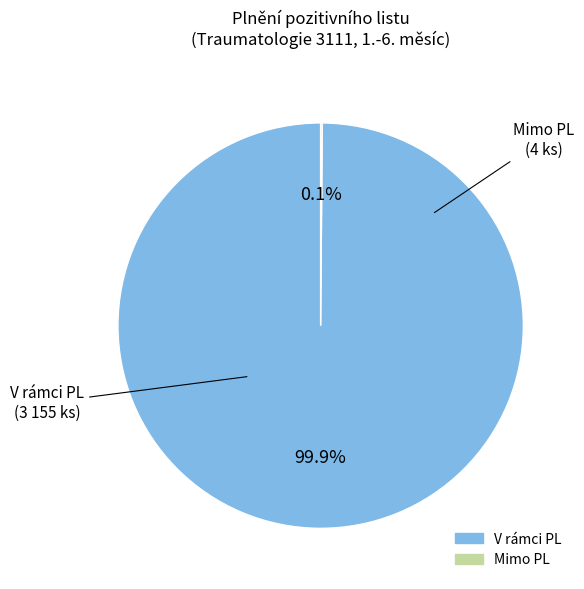

Does V rámci PL represent more than half of the total?

Yes